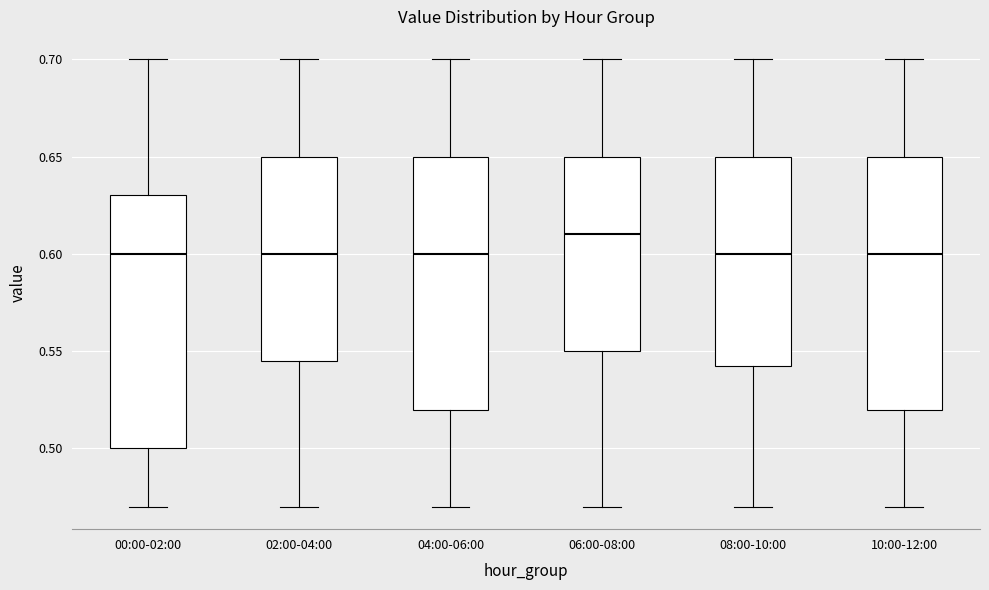

Which box has the highest median line?

06:00-08:00